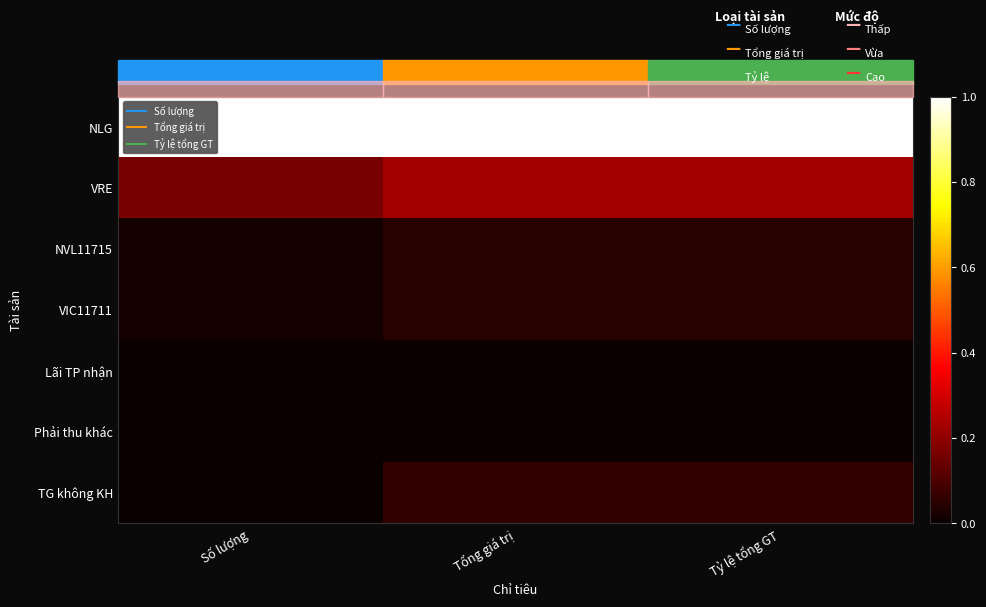

What is the maximum value shown in the chart?

1.0